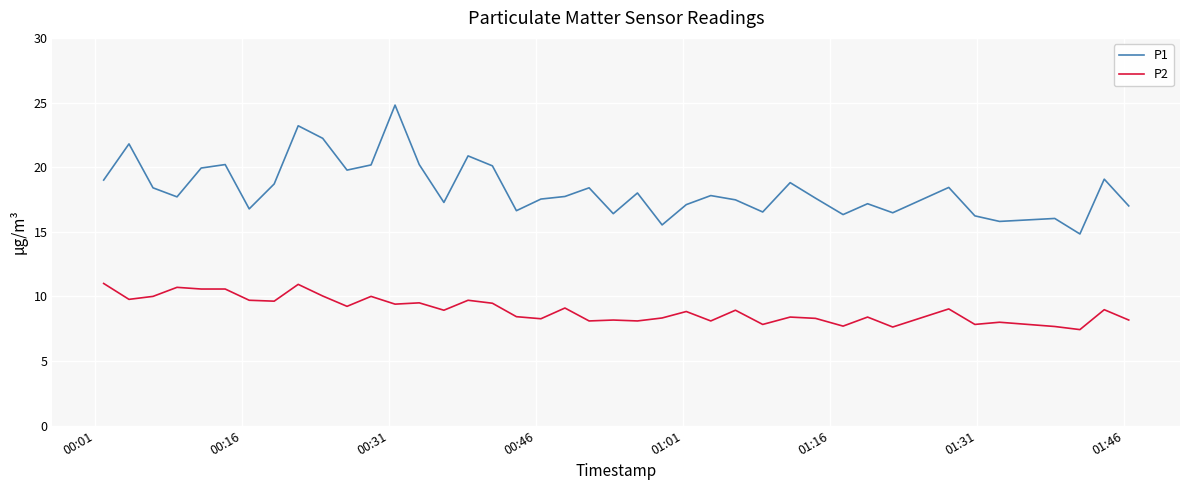

Which series has the largest total across all categories?

P1